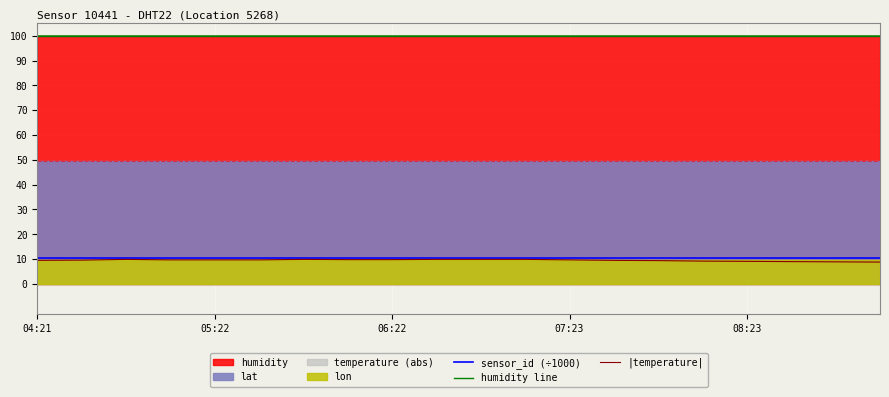

What is the sum of all sensor_id (÷1000) values?

208.8